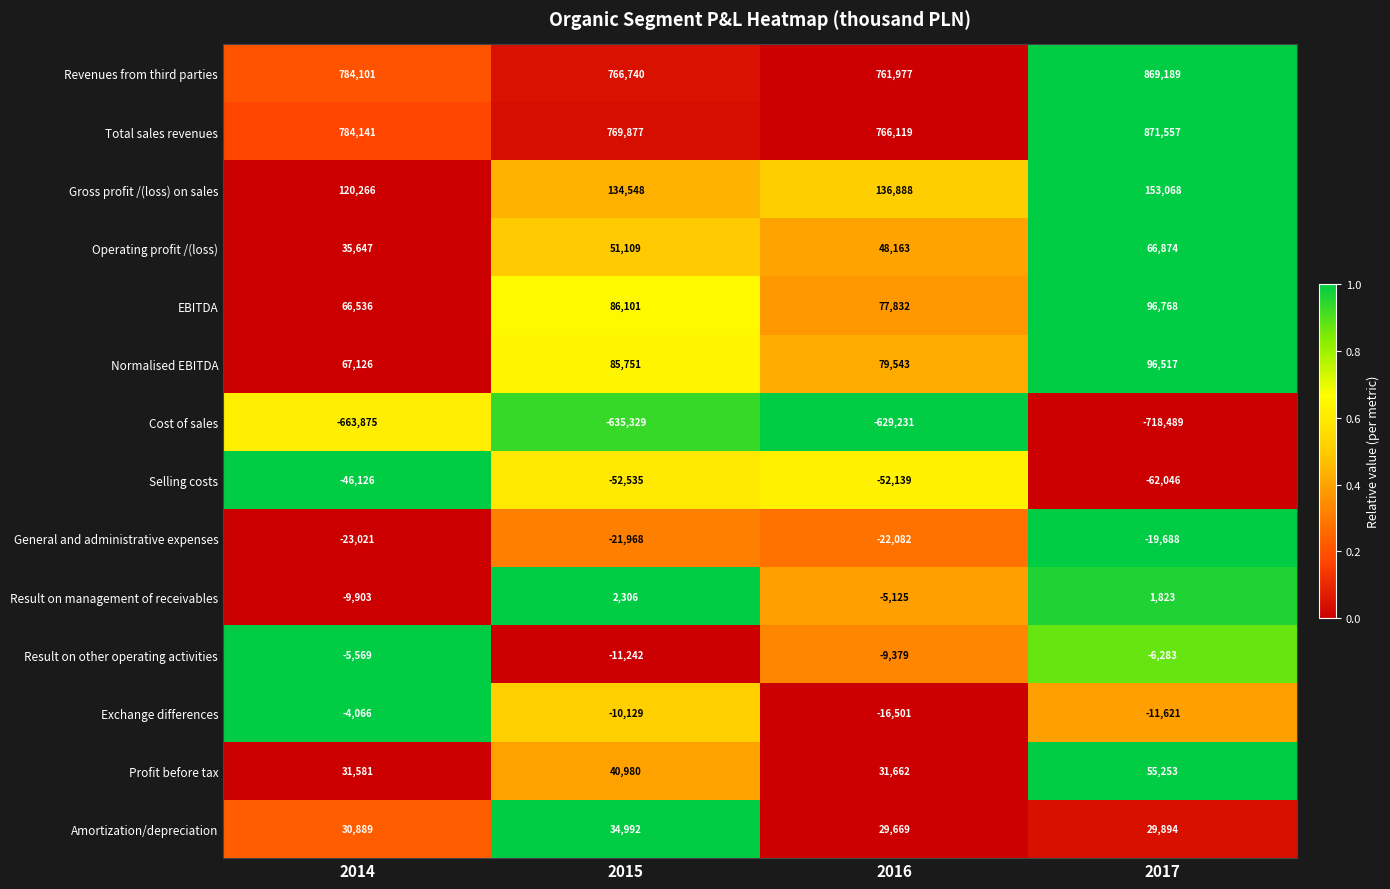

Which series changed the most between 2014 and 2016?

Cost of sales